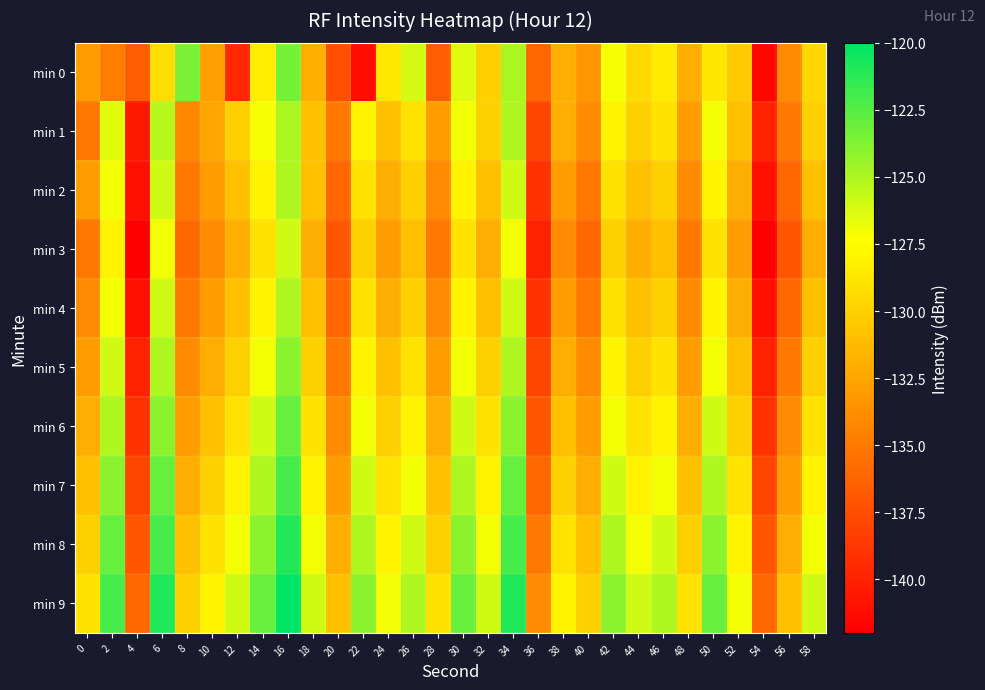

Reading left to right, what are all the values shown in this chart?

min 0: 0=-133.0	2=-134.7	4=-136.6	6=-129.2	8=-123.6	10=-132.7	12=-139.6	14=-128.4	16=-123.4	18=-131.9	20=-137.4	22=-141.2	24=-128.7	26=-126.1	28=-136.6	30=-126.4	32=-130.1	34=-125.0	36=-136.1	38=-132.0	40=-133.4	42=-127.1	44=-129.5	46=-128.6	48=-132.0	50=-128.7	52=-130.3	54=-141.6	56=-134.0	58=-129.7
min 1: 0=-135.0	2=-126.4	4=-140.5	6=-125.3	8=-134.2	10=-132.5	12=-130.1	14=-127.1	16=-125.0	18=-131.0	20=-135.0	22=-128.0	24=-131.0	26=-129.0	28=-133.0	30=-127.0	32=-130.0	34=-125.0	36=-138.0	38=-132.0	40=-134.0	42=-128.0	44=-130.0	46=-129.0	48=-133.0	50=-127.0	52=-131.0	54=-140.0	56=-135.0	58=-130.0
min 2: 0=-133.0	2=-127.0	4=-141.0	6=-126.0	8=-135.0	10=-133.0	12=-131.0	14=-128.0	16=-125.0	18=-131.0	20=-136.0	22=-129.0	24=-132.0	26=-130.0	28=-134.0	30=-128.0	32=-131.0	34=-126.0	36=-139.0	38=-133.0	40=-135.0	42=-129.0	44=-131.0	46=-130.0	48=-134.0	50=-128.0	52=-132.0	54=-141.0	56=-136.0	58=-131.0
min 3: 0=-135.0	2=-128.0	4=-142.0	6=-127.0	8=-136.0	10=-134.0	12=-132.0	14=-129.0	16=-126.0	18=-132.0	20=-137.0	22=-130.0	24=-133.0	26=-131.0	28=-135.0	30=-129.0	32=-132.0	34=-127.0	36=-140.0	38=-134.0	40=-136.0	42=-130.0	44=-132.0	46=-131.0	48=-135.0	50=-129.0	52=-133.0	54=-142.0	56=-137.0	58=-132.0
min 4: 0=-134.0	2=-127.0	4=-141.0	6=-126.0	8=-135.0	10=-133.0	12=-131.0	14=-128.0	16=-125.0	18=-131.0	20=-136.0	22=-129.0	24=-132.0	26=-130.0	28=-134.0	30=-128.0	32=-131.0	34=-126.0	36=-139.0	38=-133.0	40=-135.0	42=-129.0	44=-131.0	46=-130.0	48=-134.0	50=-128.0	52=-132.0	54=-141.0	56=-136.0	58=-131.0
min 5: 0=-133.0	2=-126.0	4=-140.0	6=-125.0	8=-134.0	10=-132.0	12=-130.0	14=-127.0	16=-124.0	18=-130.0	20=-135.0	22=-128.0	24=-131.0	26=-129.0	28=-133.0	30=-127.0	32=-130.0	34=-125.0	36=-138.0	38=-132.0	40=-134.0	42=-128.0	44=-130.0	46=-129.0	48=-133.0	50=-127.0	52=-131.0	54=-140.0	56=-135.0	58=-130.0
min 6: 0=-132.0	2=-125.0	4=-139.0	6=-124.0	8=-133.0	10=-131.0	12=-129.0	14=-126.0	16=-123.0	18=-129.0	20=-134.0	22=-127.0	24=-130.0	26=-128.0	28=-132.0	30=-126.0	32=-129.0	34=-124.0	36=-137.0	38=-131.0	40=-133.0	42=-127.0	44=-129.0	46=-128.0	48=-132.0	50=-126.0	52=-130.0	54=-139.0	56=-134.0	58=-129.0
min 7: 0=-131.0	2=-124.0	4=-138.0	6=-123.0	8=-132.0	10=-130.0	12=-128.0	14=-125.0	16=-122.0	18=-128.0	20=-133.0	22=-126.0	24=-129.0	26=-127.0	28=-131.0	30=-125.0	32=-128.0	34=-123.0	36=-136.0	38=-130.0	40=-132.0	42=-126.0	44=-128.0	46=-127.0	48=-131.0	50=-125.0	52=-129.0	54=-138.0	56=-133.0	58=-128.0
min 8: 0=-130.0	2=-123.0	4=-137.0	6=-122.0	8=-131.0	10=-129.0	12=-127.0	14=-124.0	16=-121.0	18=-127.0	20=-132.0	22=-125.0	24=-128.0	26=-126.0	28=-130.0	30=-124.0	32=-127.0	34=-122.0	36=-135.0	38=-129.0	40=-131.0	42=-125.0	44=-127.0	46=-126.0	48=-130.0	50=-124.0	52=-128.0	54=-137.0	56=-132.0	58=-127.0
min 9: 0=-129.0	2=-122.0	4=-136.0	6=-121.0	8=-130.0	10=-128.0	12=-126.0	14=-123.0	16=-120.0	18=-126.0	20=-131.0	22=-124.0	24=-127.0	26=-125.0	28=-129.0	30=-123.0	32=-126.0	34=-121.0	36=-134.0	38=-128.0	40=-130.0	42=-124.0	44=-126.0	46=-125.0	48=-129.0	50=-123.0	52=-127.0	54=-136.0	56=-131.0	58=-126.0